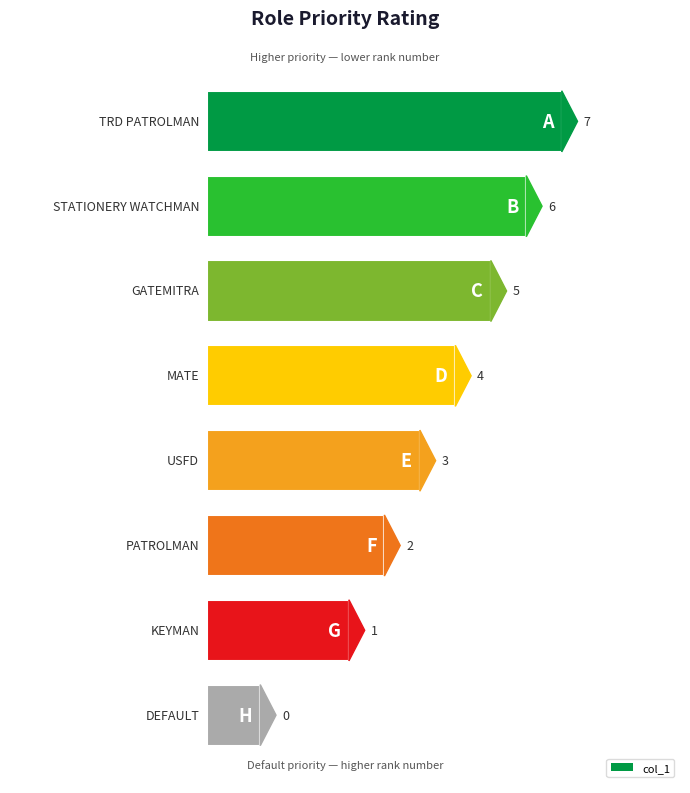

Rank the categories by value from highest to lowest.

TRD PATROLMAN, STATIONERY WATCHMAN, GATEMITRA, MATE, USFD, PATROLMAN, KEYMAN, DEFAULT